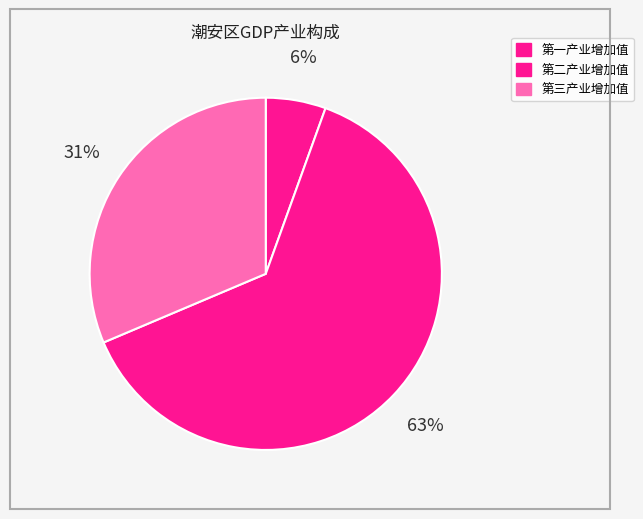

To the nearest percent, what portion does 第一产业增加值 represent?

6%